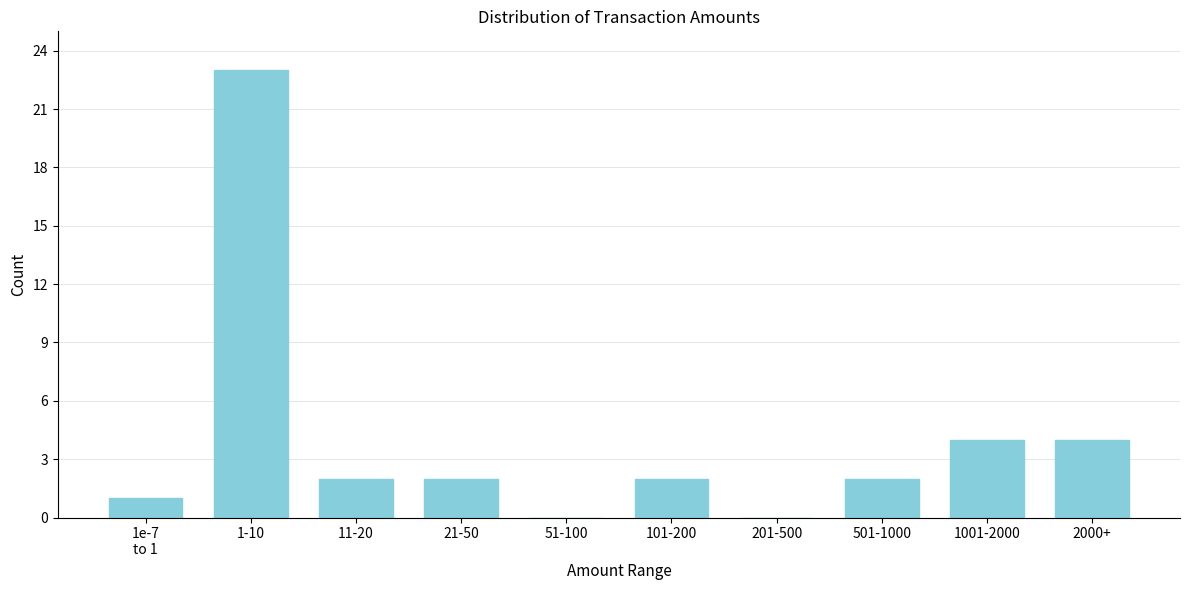

True or false: the data shows 23 at 1-10.

True